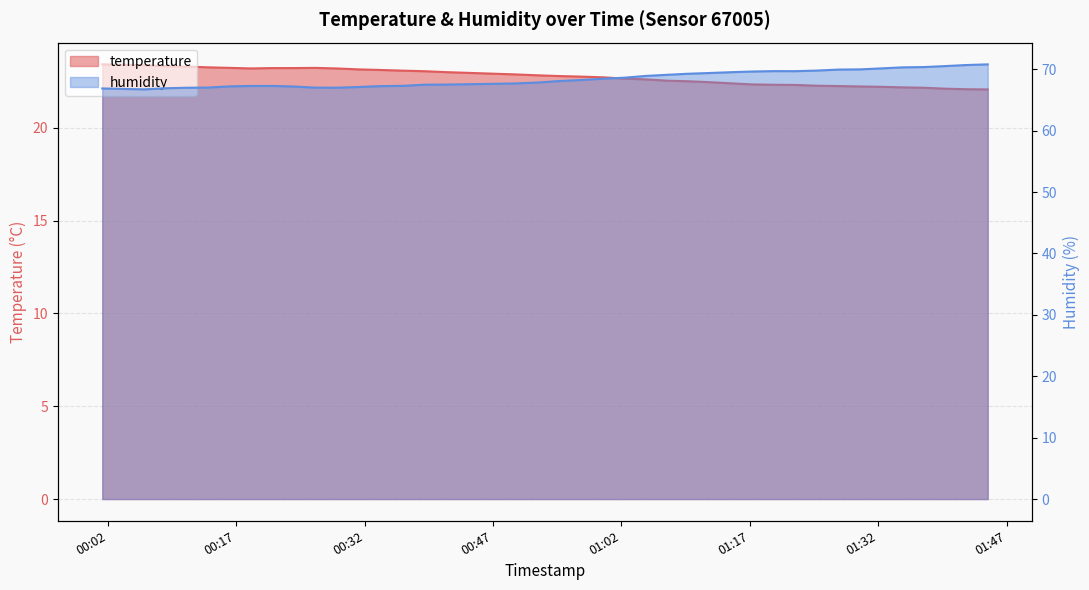

Reading right to left, what are all the values shown in this chart?

temperature: 22.1	22.1	22.1	22.2	22.2	22.2	22.2	22.2	22.3	22.3	22.3	22.3	22.4	22.5	22.5	22.5	22.6	22.6	22.7	22.8	22.8	22.8	22.9	23.0	23.1	23.1	23.1	23.1	23.2	23.2	23.2	23.2	23.2	23.2	23.3	23.3	23.3	23.4	23.4	23.4
humidity: 70.8	70.7	70.5	70.3	70.3	70.1	70.0	69.9	69.8	69.7	69.7	69.6	69.5	69.4	69.3	69.1	68.9	68.6	68.5	68.2	68.1	67.8	67.7	67.5	67.5	67.3	67.2	67.1	67.0	67.0	67.2	67.3	67.3	67.2	67.0	67.0	66.9	66.7	66.8	66.9